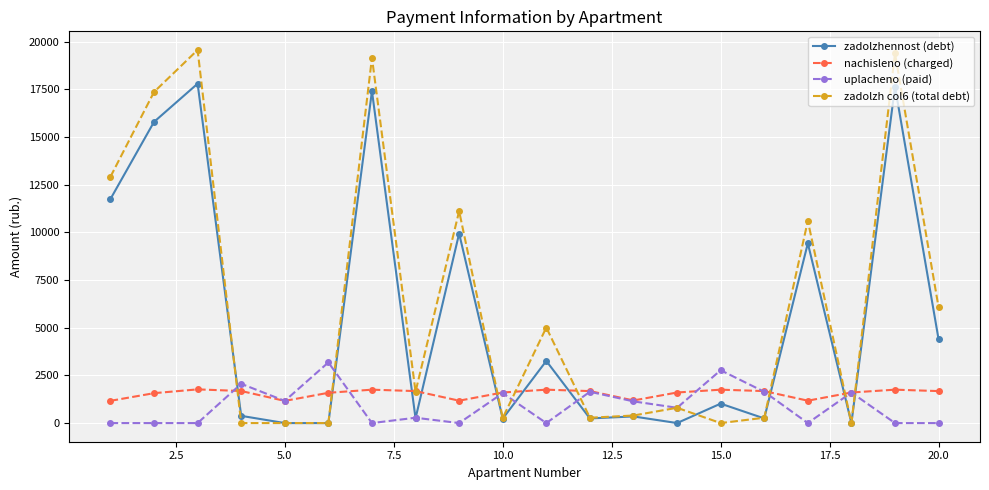

Which series has the widest spread of values?

zadolzh col6 (total debt)